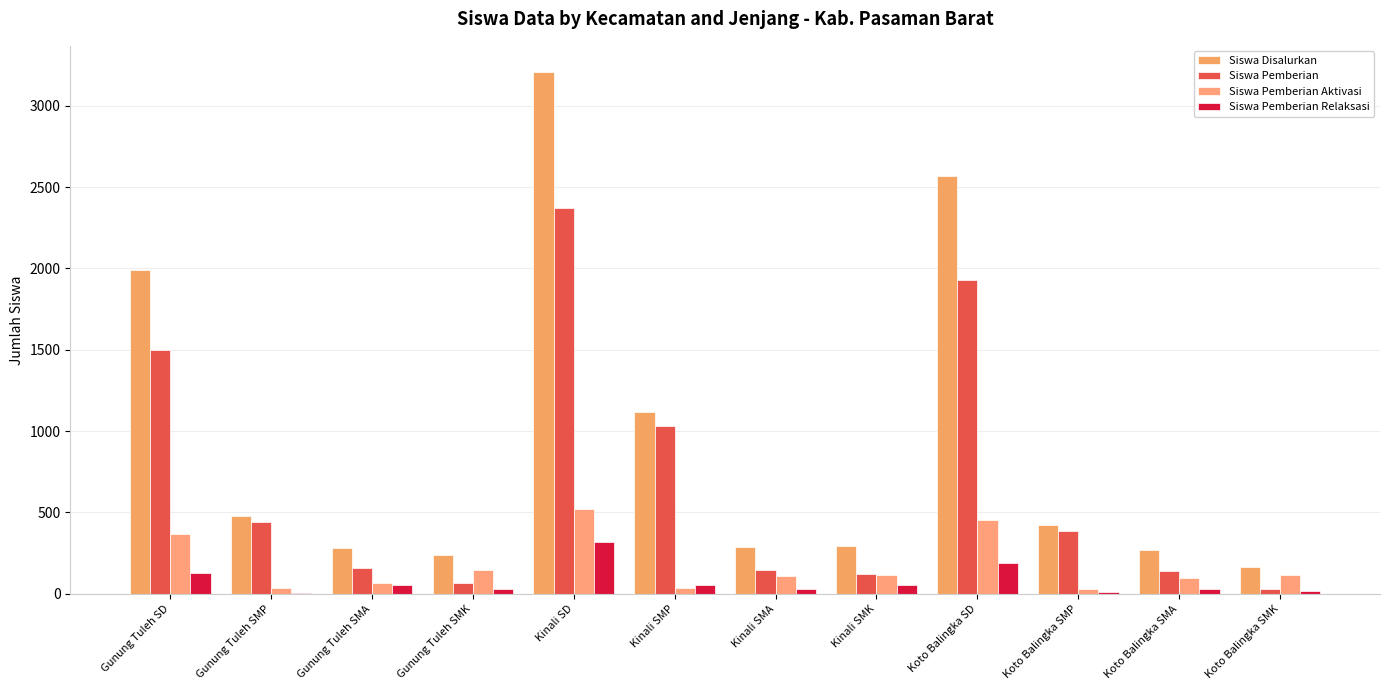

At which label does Siswa Pemberian Relaksasi first exceed 55?

Gunung Tuleh SD